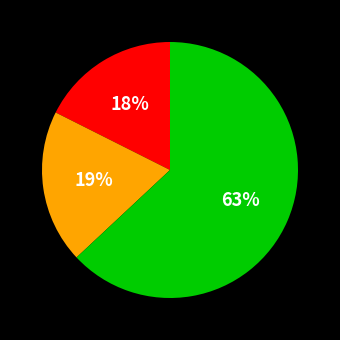

To the nearest percent, what is the average slice percentage?

33%